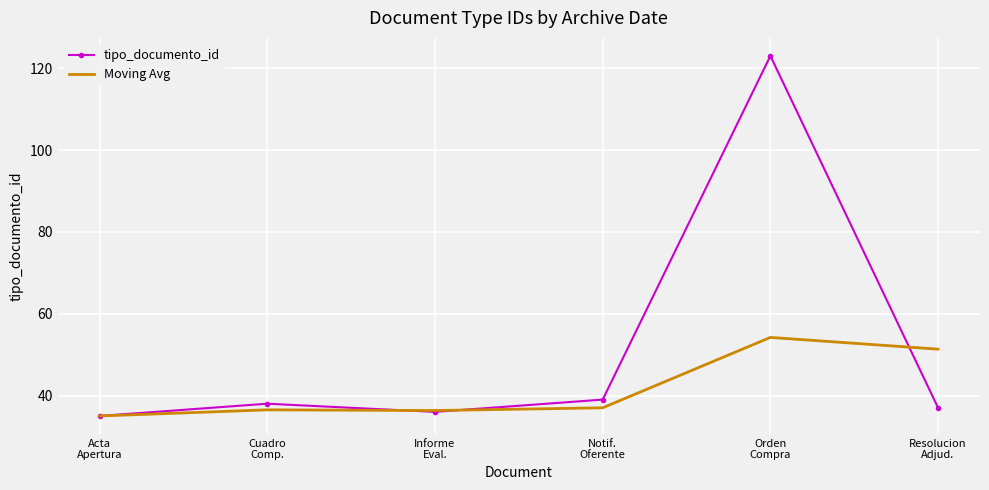

What is the difference between the tipo_documento_id values at Notif.
Oferente and Acta
Apertura?

4.0